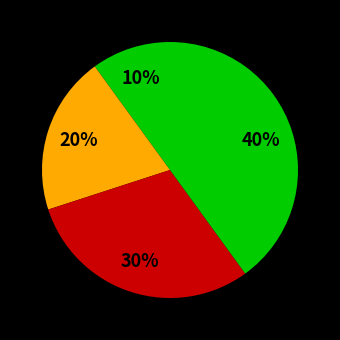

How many segments does this pie chart have?

4